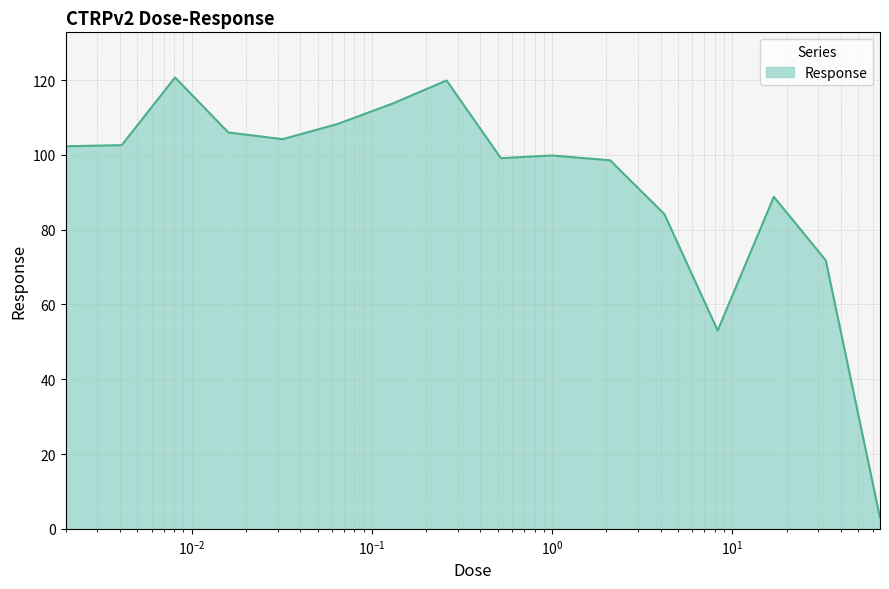

What is the smallest value displayed?

3.0